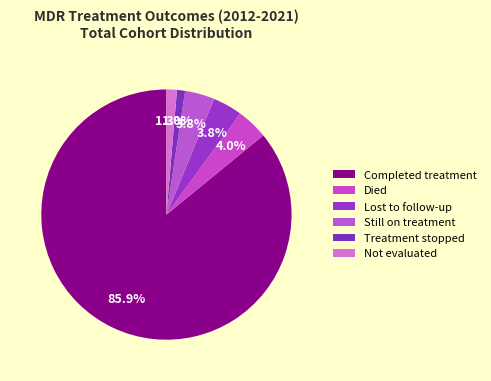

What portion of the pie excludes Lost to follow-up?

96.2%